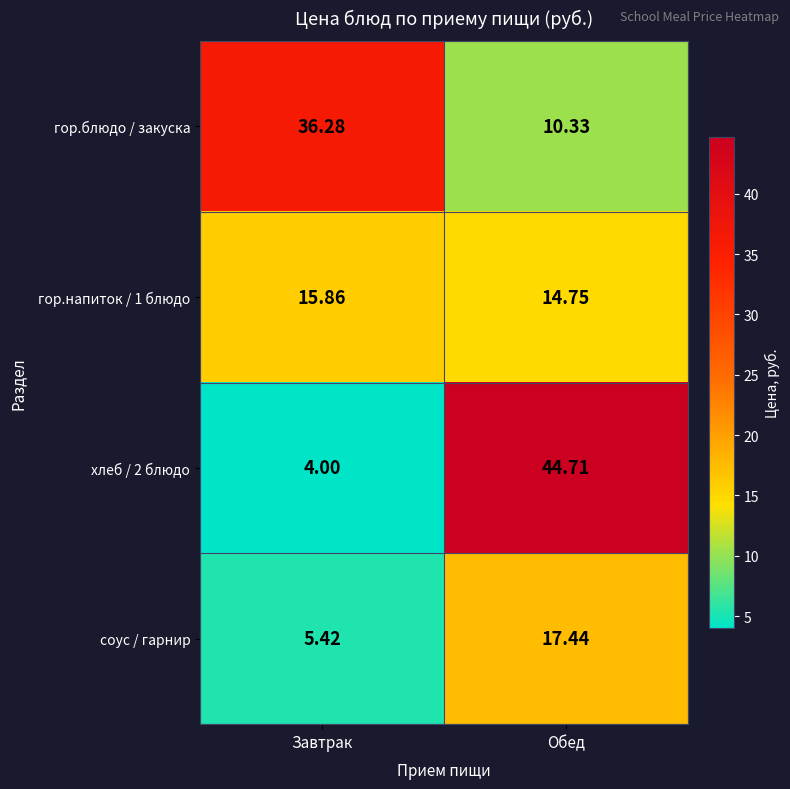

At which label is гор.напиток / 1 блюдо closest to 15?

Обед